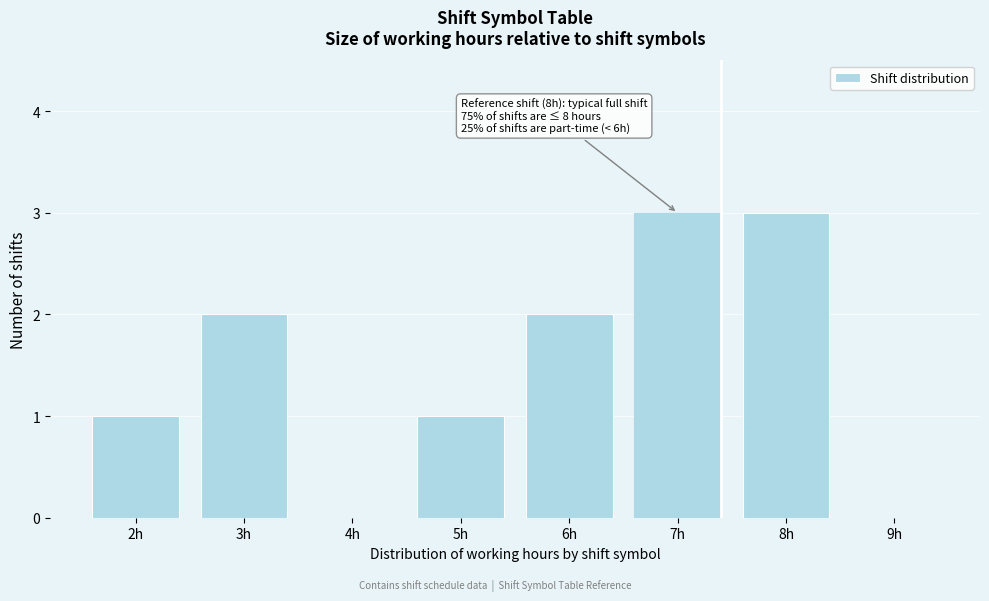

Reading left to right, what are all the values shown in this chart?

2h=1	3h=2	4h=0	5h=1	6h=2	7h=3	8h=3	9h=0